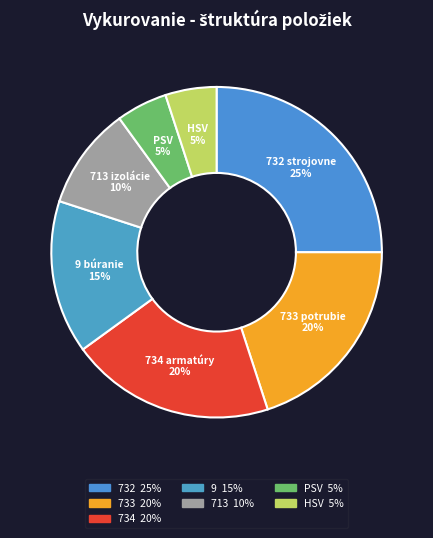

To the nearest percent, what percentage of the pie is PSV?

5%